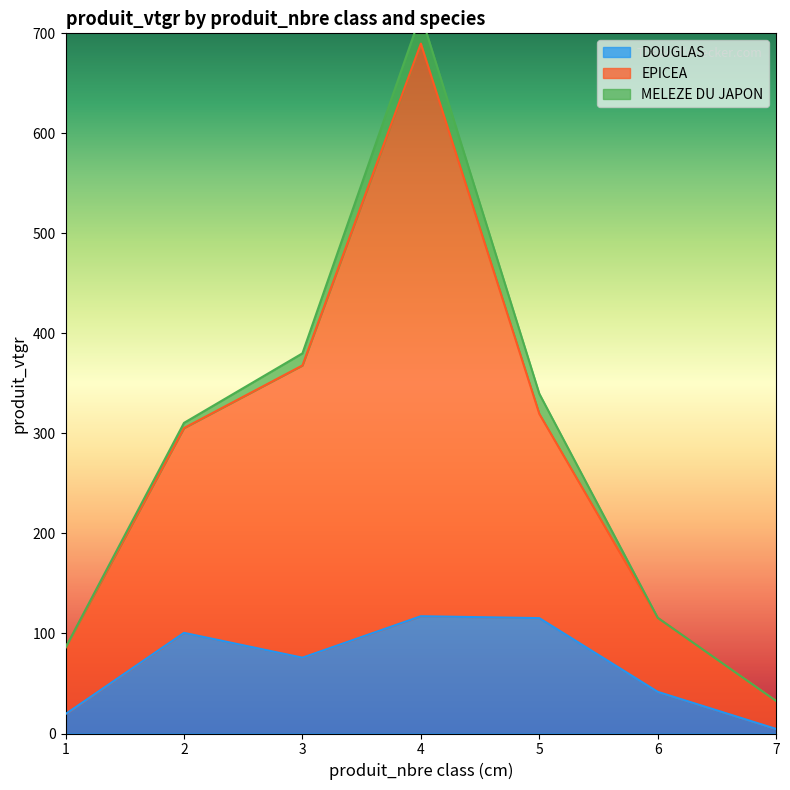

How many data points does each series have?

7